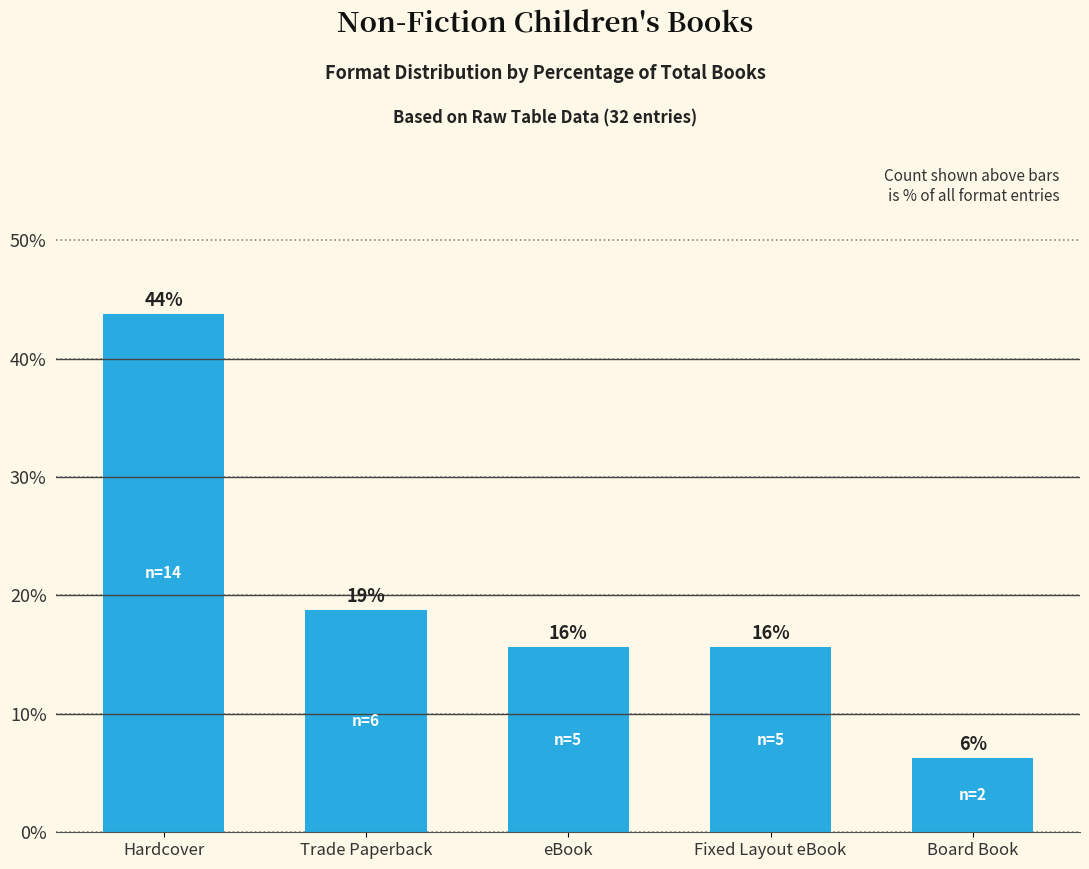

How many bars are there in total?

5